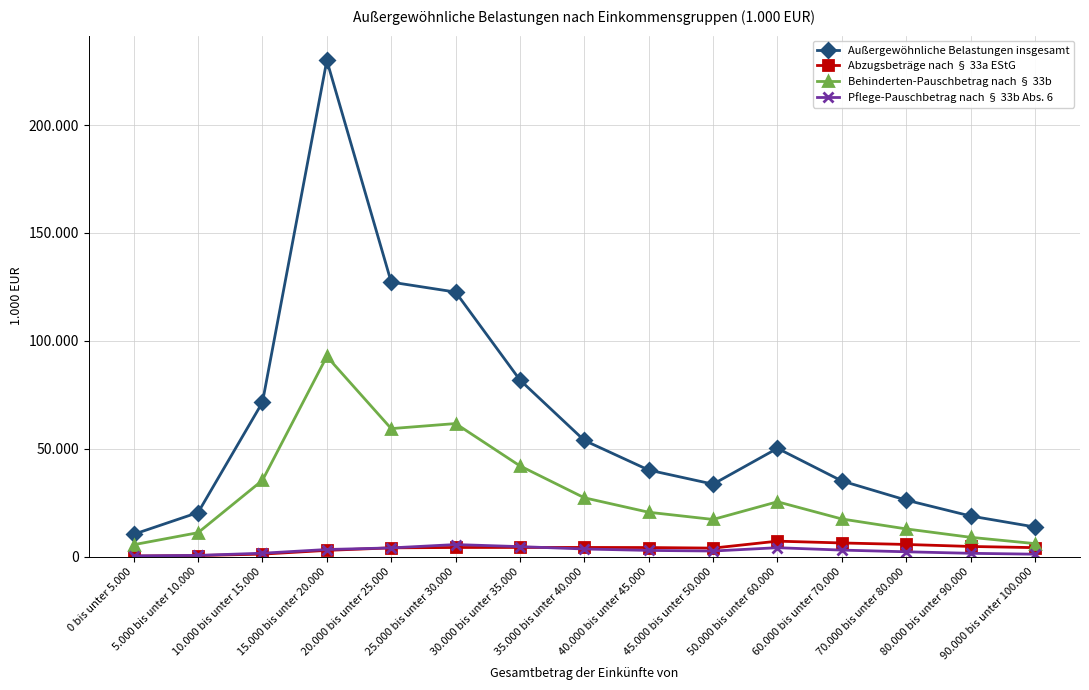

True or false: Pflege-Pauschbetrag nach § 33b Abs. 6 has a value of 5546 at 25.000 bis unter 30.000.

True